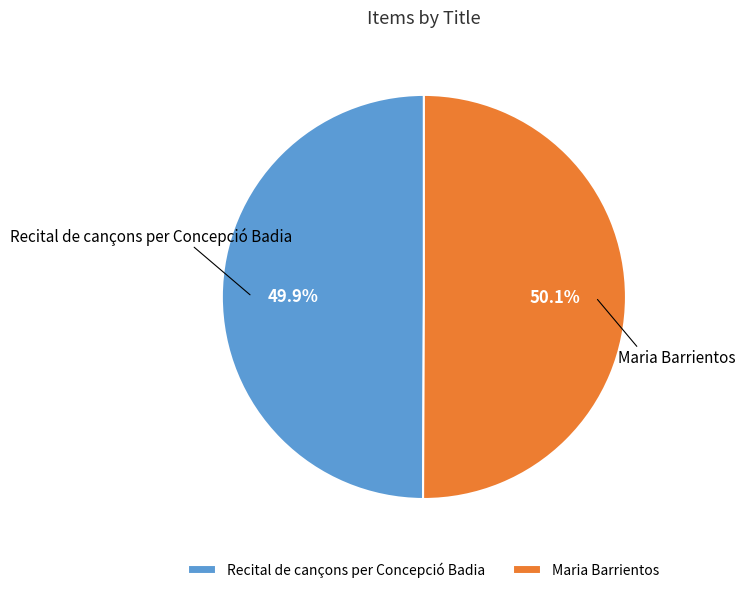

True or false: Maria Barrientos accounts for 50% of the total.

True